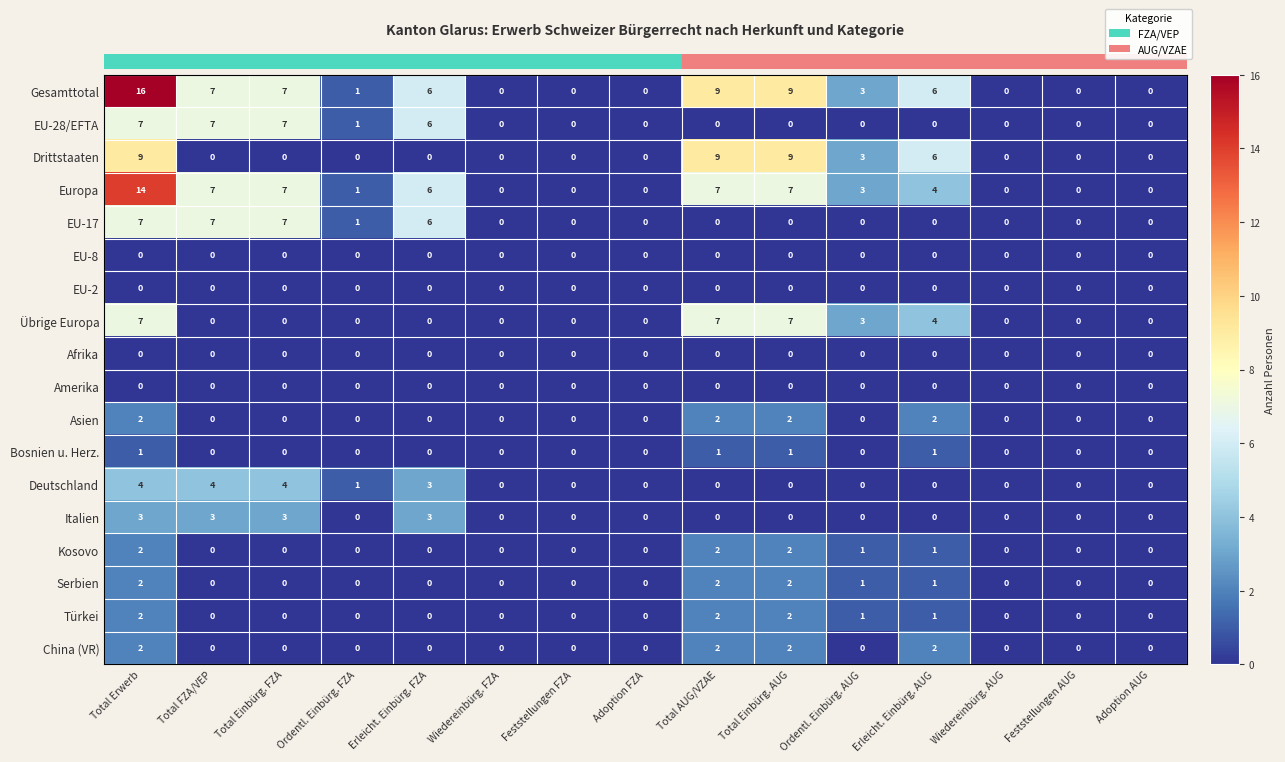

What is the greatest value displayed?

16